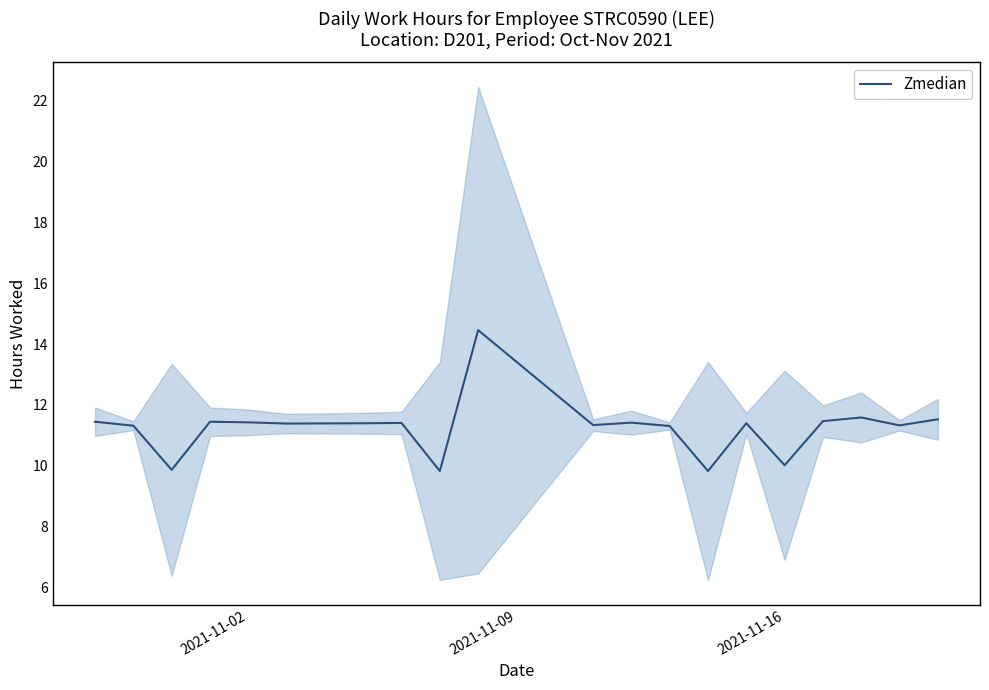

True or false: Zmedian has a value of 11.4 at 2021-11-02.

True